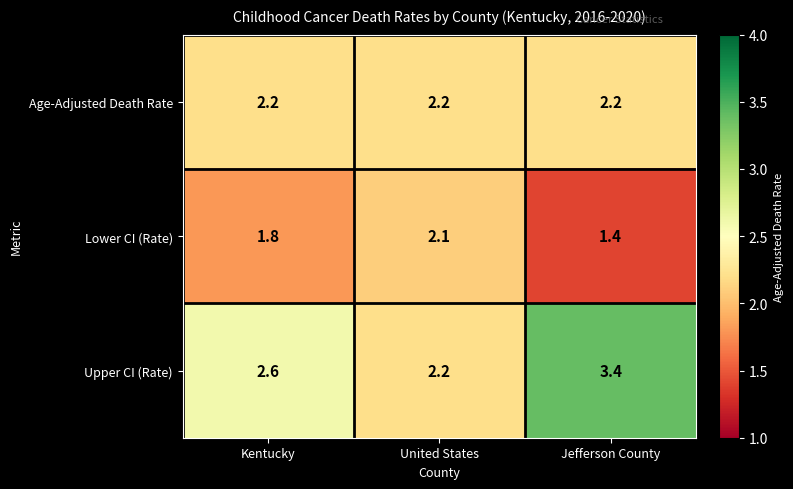

What is the highest value of the Lower CI (Rate) series?

2.1